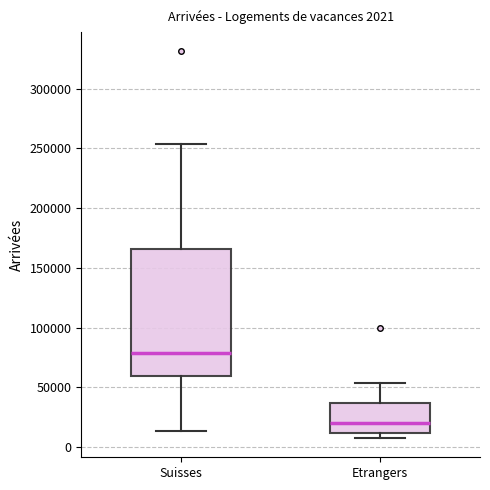

Which box is the tallest, from its lower edge to its upper edge?

Suisses